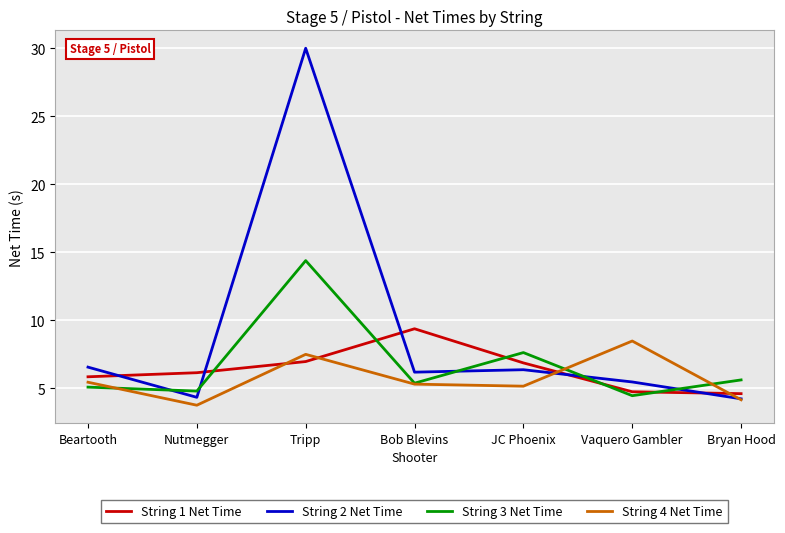

What position from the left is Bob Blevins?

4